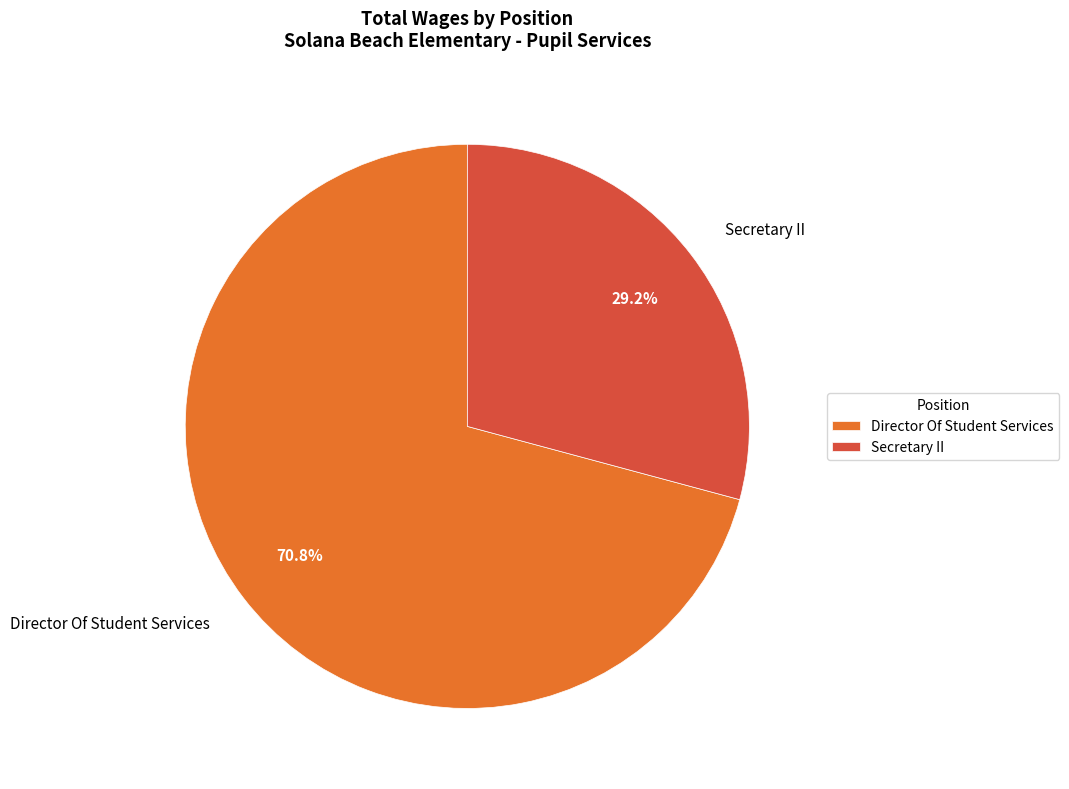

What percentage is the Director Of Student Services slice, to the nearest percent?

71%